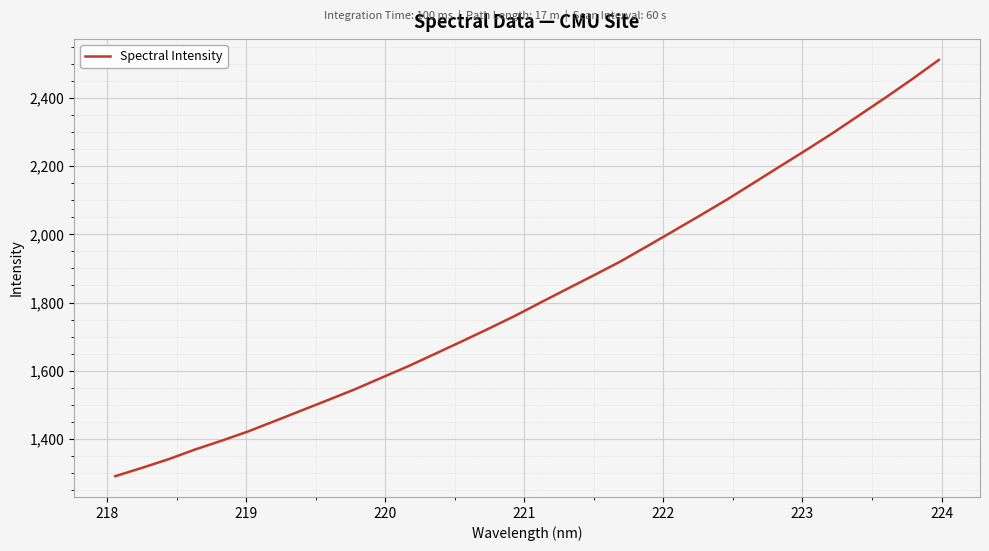

What is the maximum value shown in the chart?

2511.5